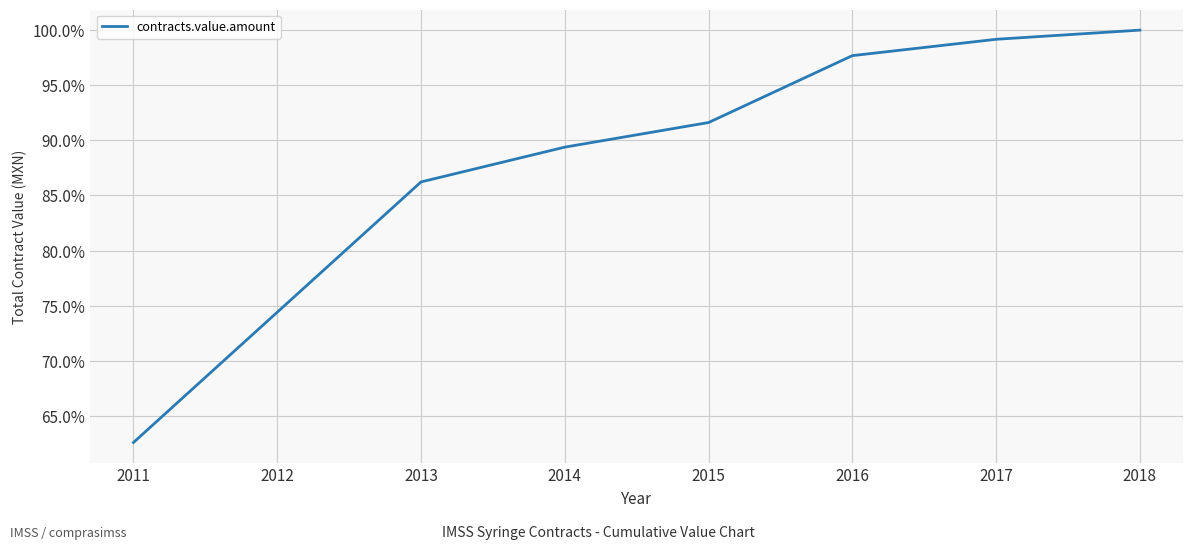

Which has a higher value, 2017 or 2014?

2017